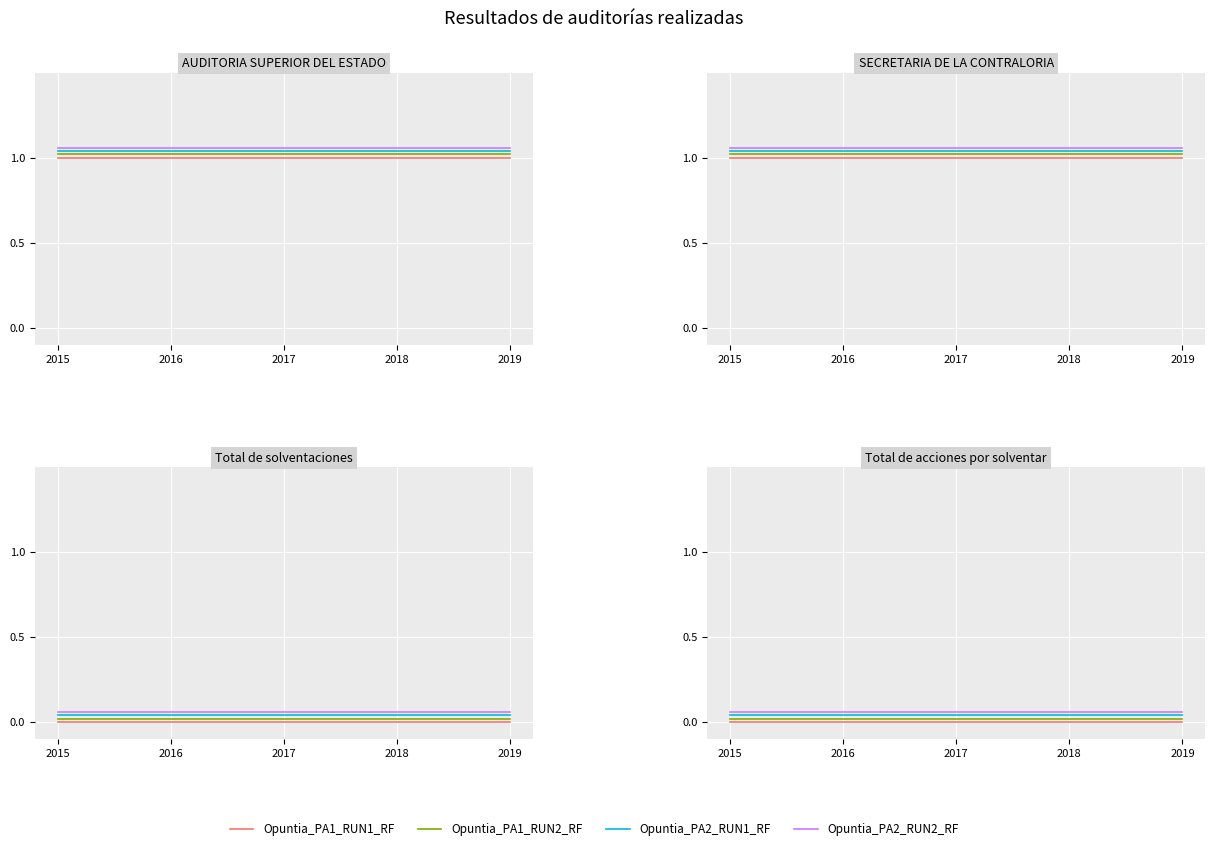

How many distinct data groups are displayed?

4